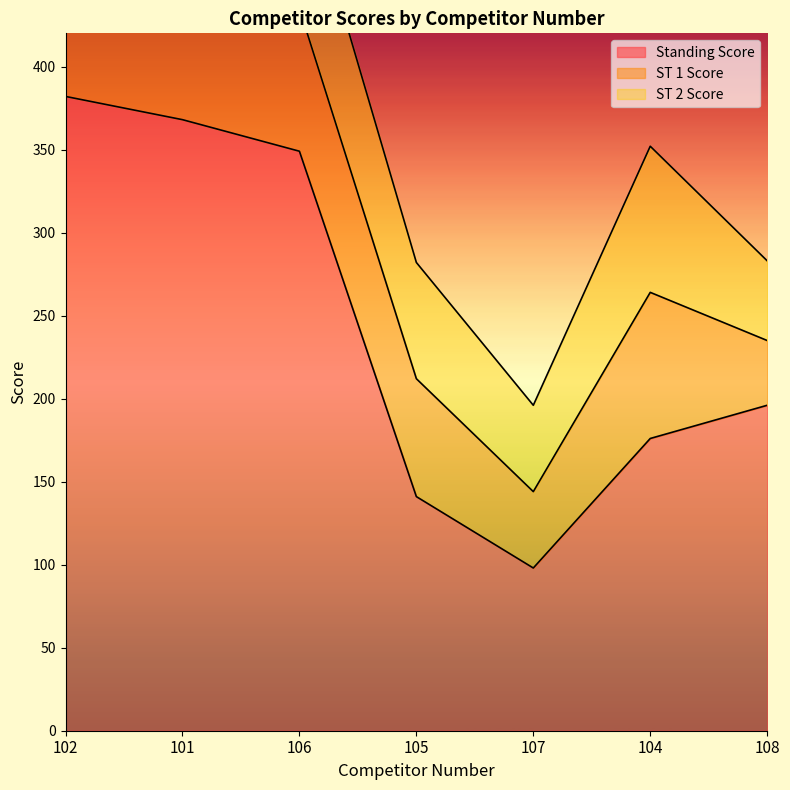

What value does the ST 1 Score series have at 108, to the nearest 10?

40